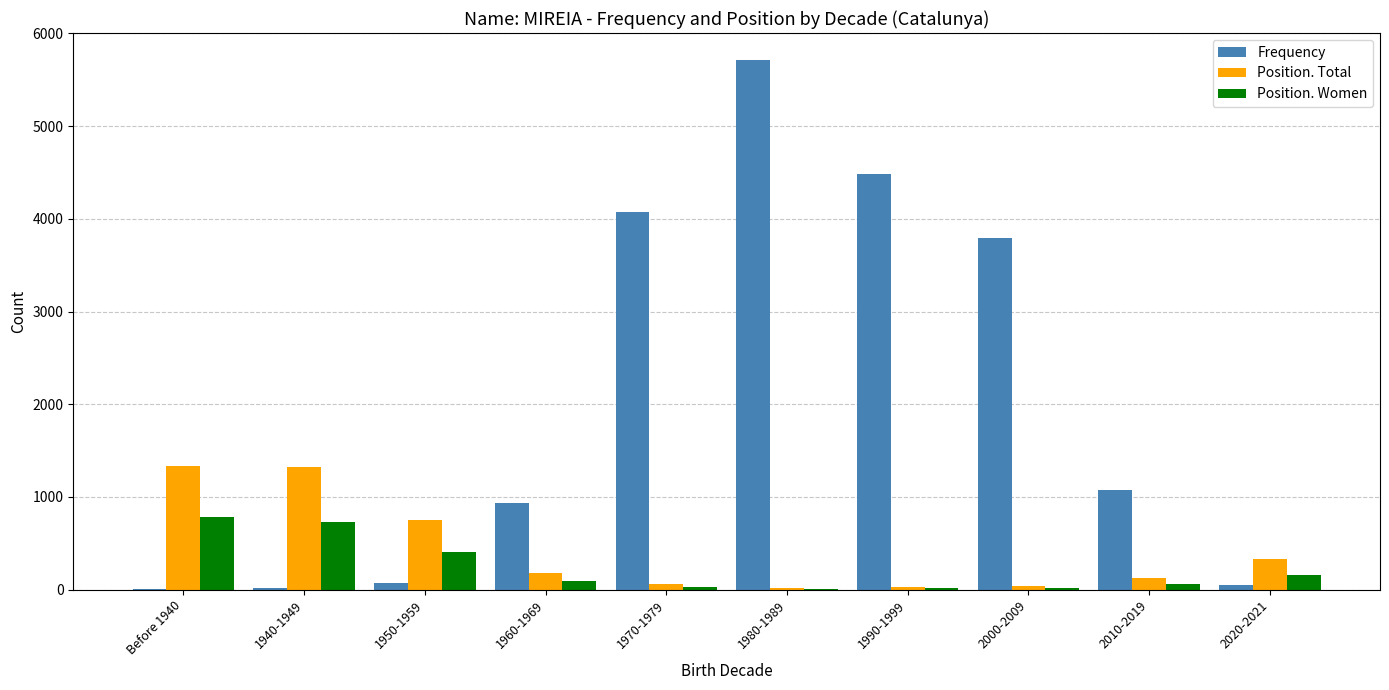

What is the spread (max minus min) of values at 1990-1999?

4474